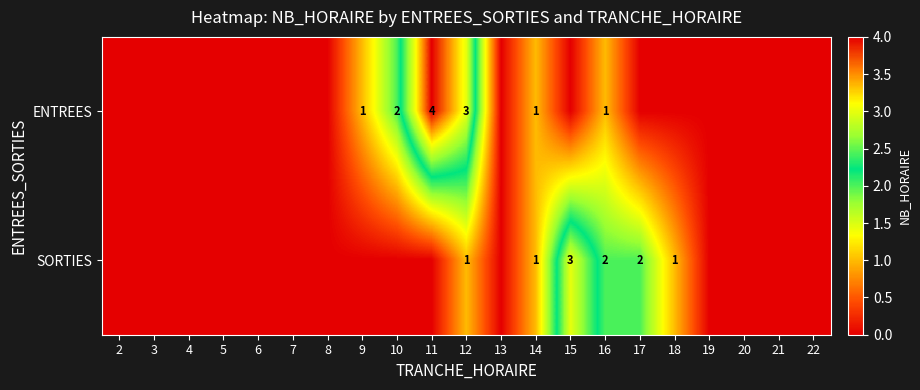

At how many categories does at least one series exceed 3?

1